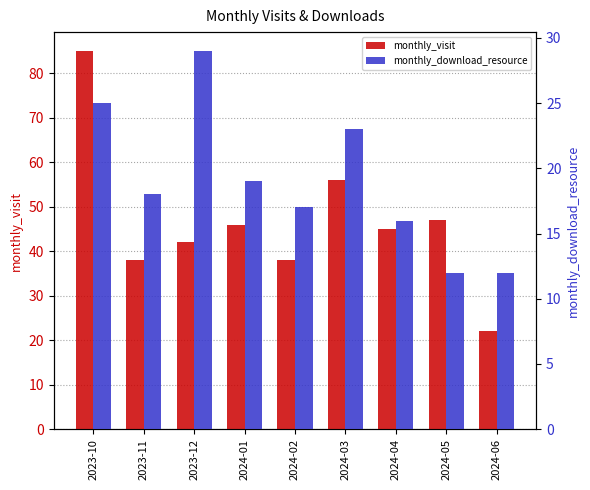

Which series changed the most between 2023-11 and 2024-02?

monthly_download_resource